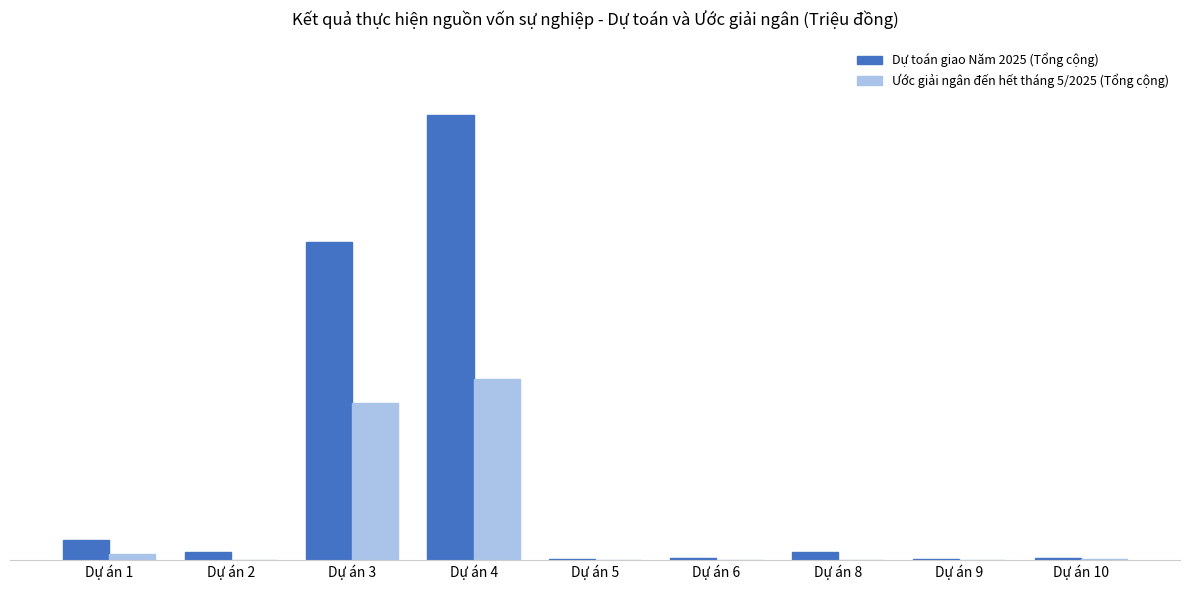

Reading right to left, extract all data points from this chart.

Dự toán giao Năm 2025 (Tổng cộng): 212.3	21.8	1385.7	298.3	34.3	81521.4	58181.9	1320.0	3566.9
Ước giải ngân đến hết tháng 5/2025 (Tổng cộng): 32.7	0.0	0.0	0.0	0.0	33163.5	28789.8	0.0	994.1